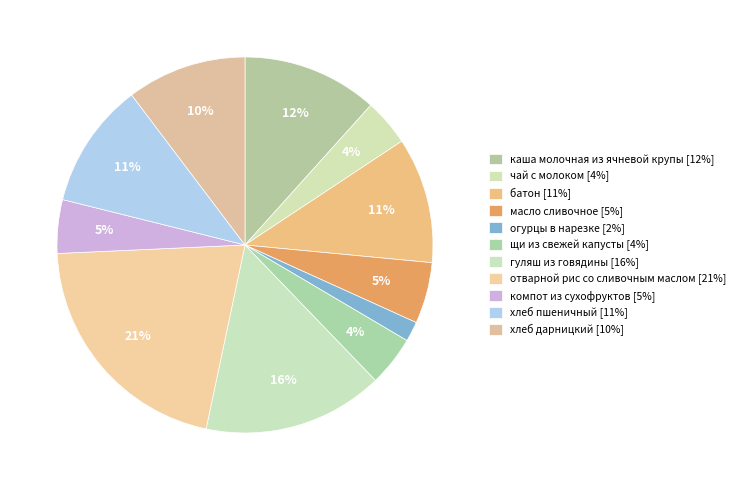

What is the total percentage of батон and огурцы в нарезке?

12.5%